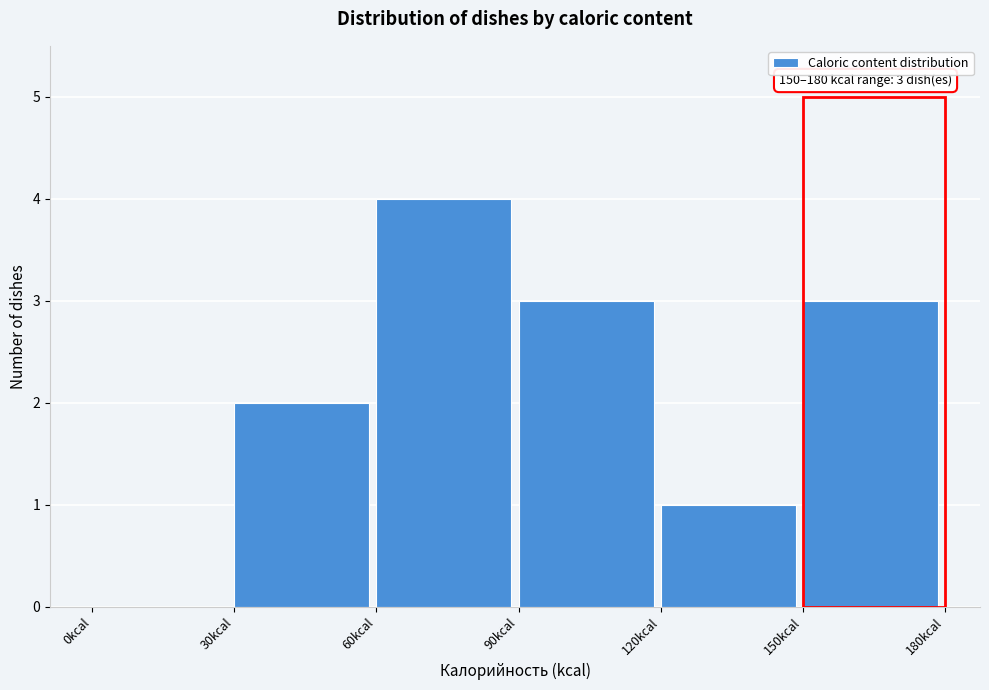

Over which range of the x-axis is the bar tallest?

60 to 90